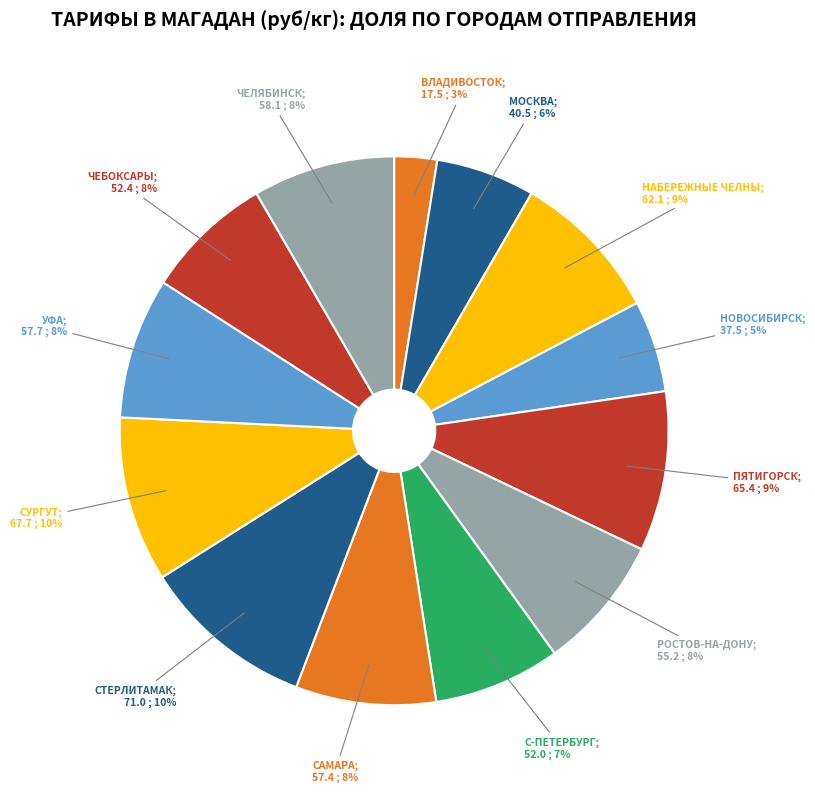

How many segments does this pie chart have?

13